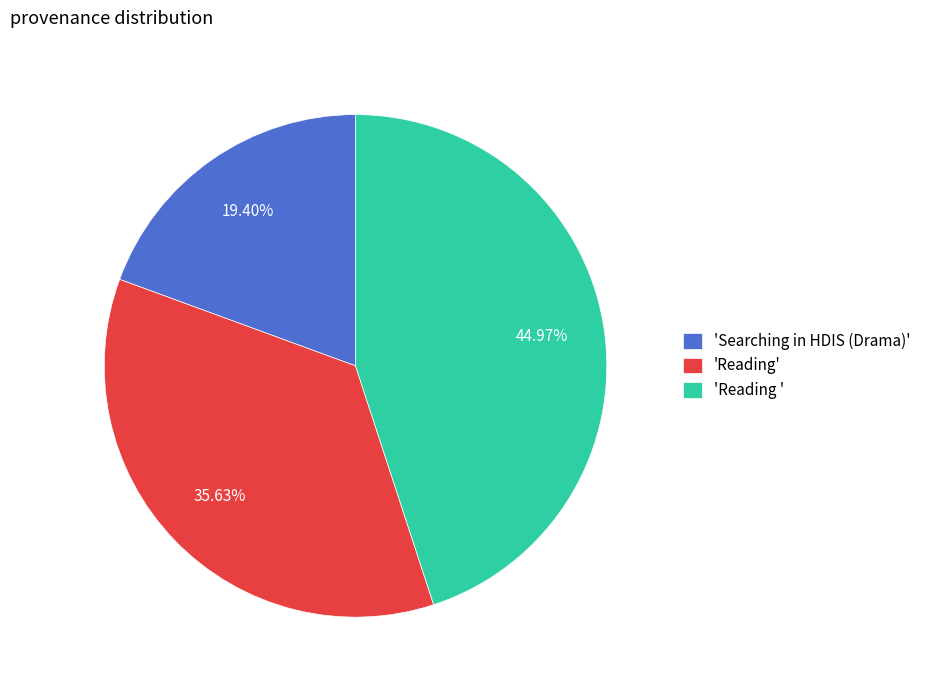

Which slice is the largest?

'Reading '